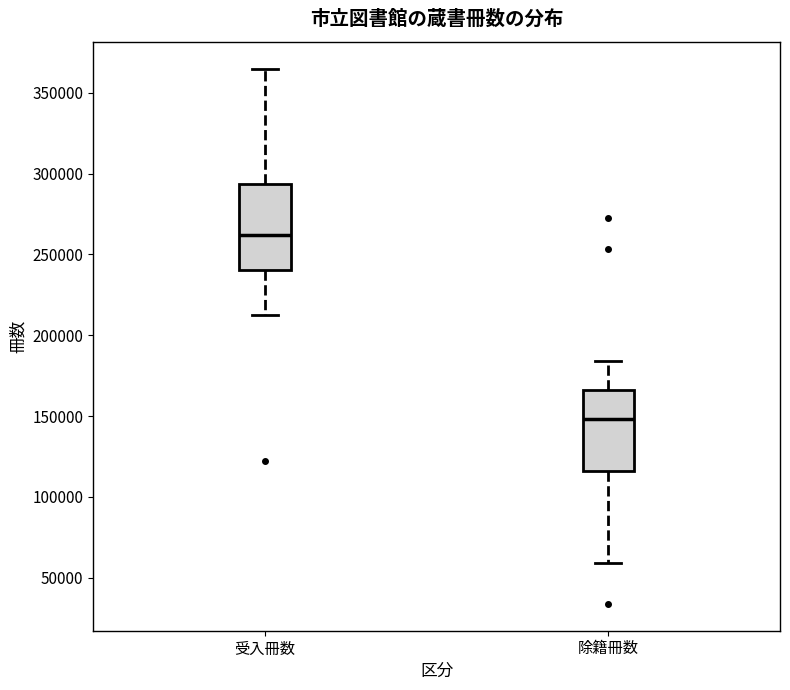

Where does the lower whisker of the box for 受入冊数 end on the y-axis? The values are not printed on the chart, so give them approximately, as read against the axis.

215000